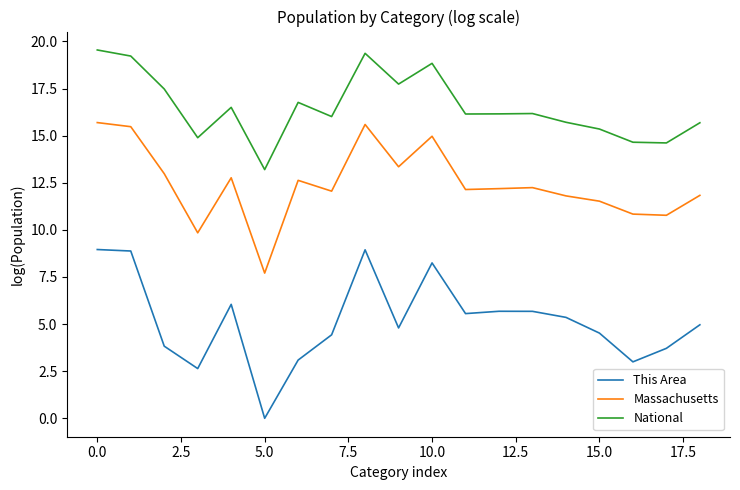

What is the highest value of the Massachusetts series?

15.7